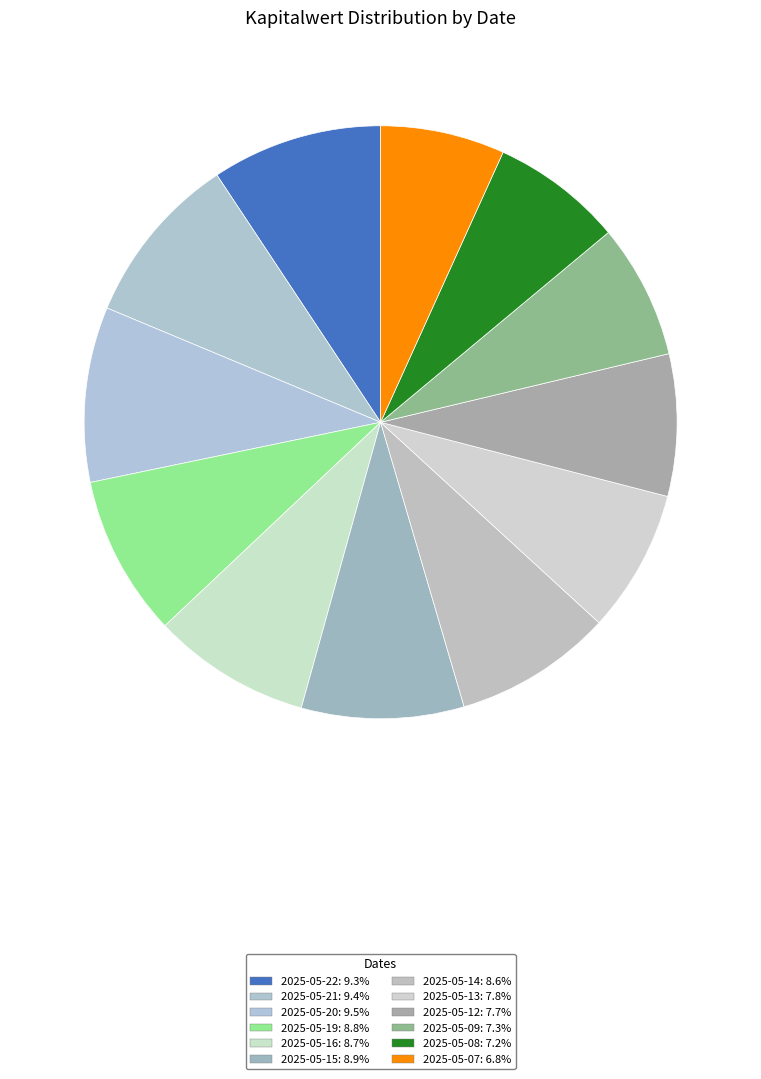

Which slice is the smallest?

2025-05-07